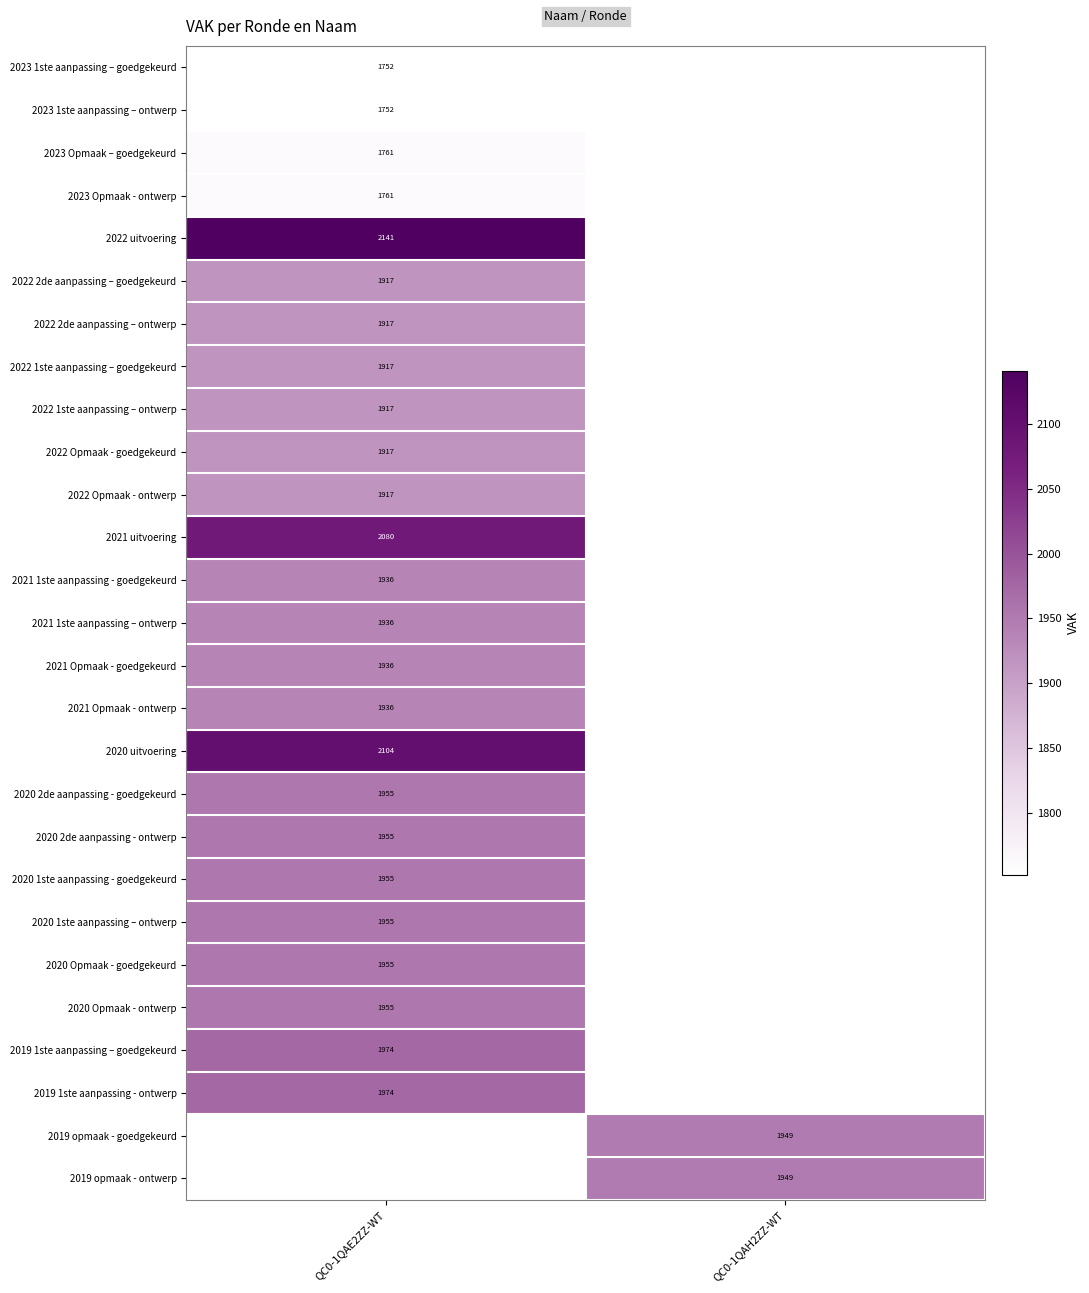

True or false: 2023 Opmaak - ontwerp has a value of 460 at QC0-1QAE2ZZ-WT.

False